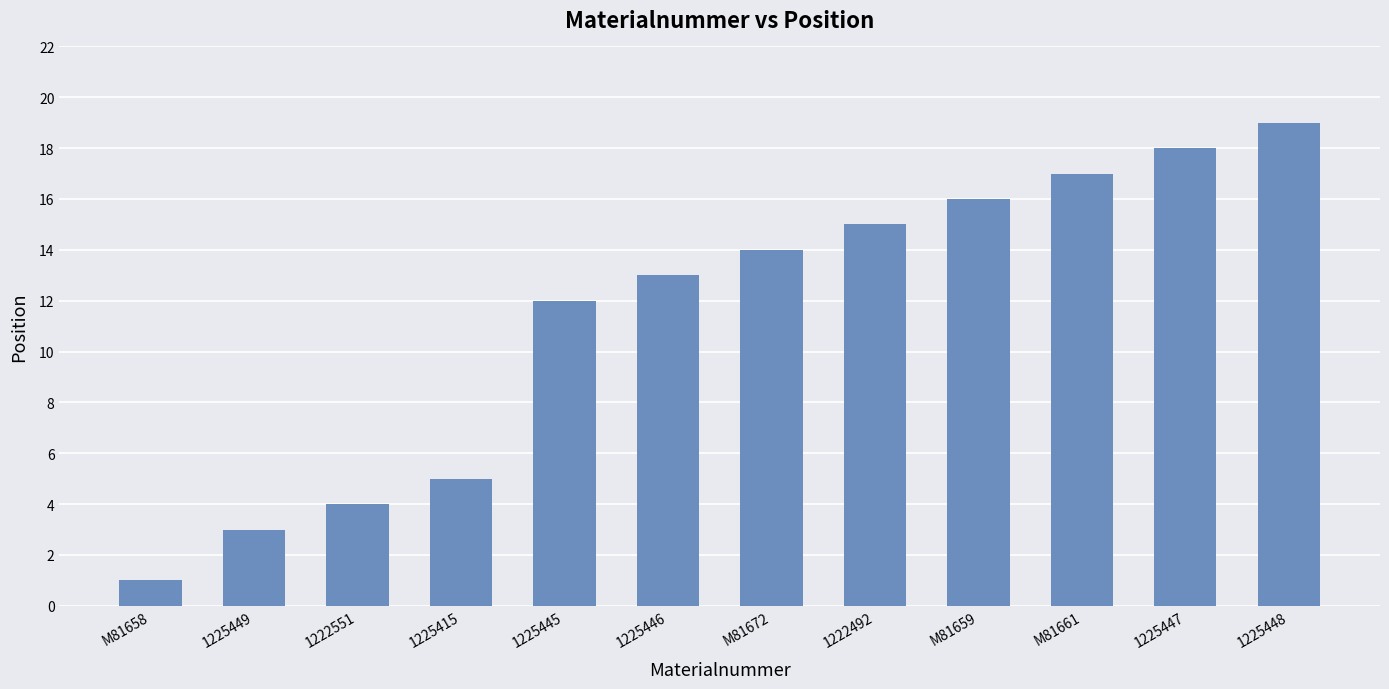

What is the label of the 11th bar from the right?

1225449